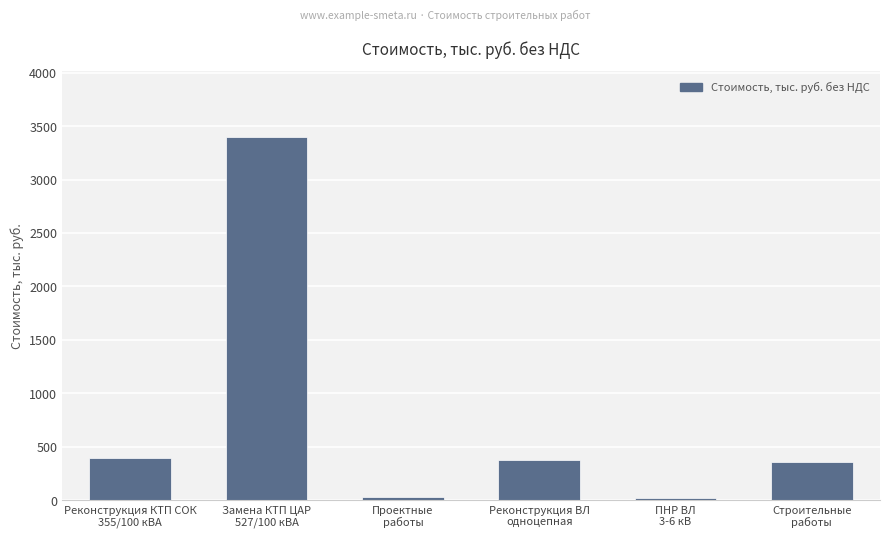

What is the greatest value displayed?

3400.0